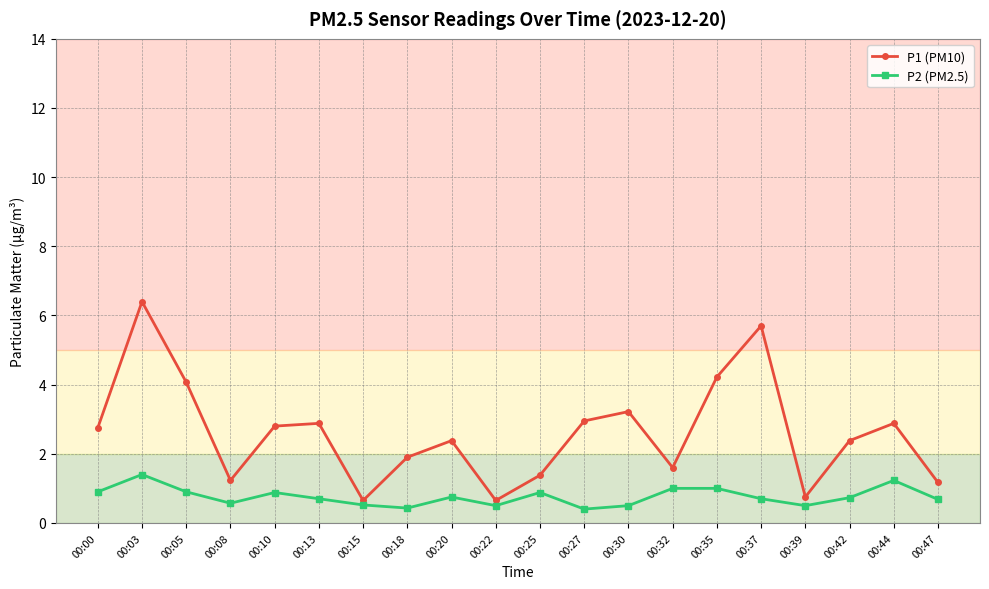

In P1 (PM10), how many points are higher than both neighbors (excluding endpoints)?

6